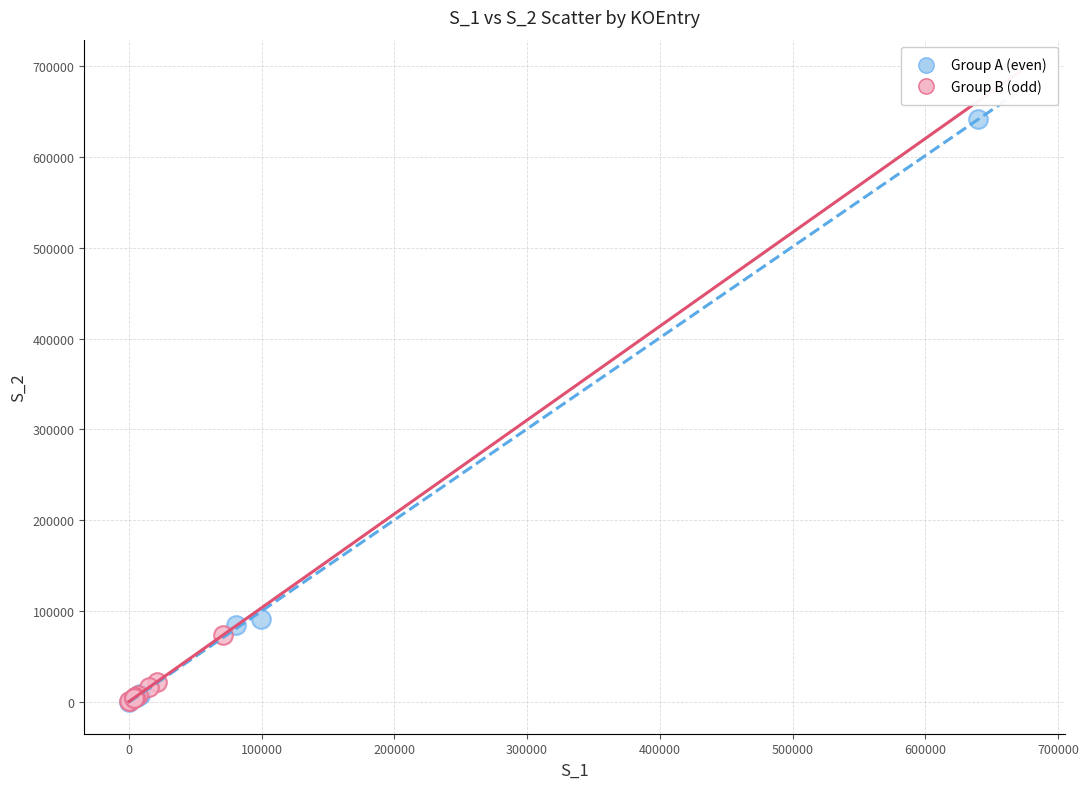

What are all the series names shown in the legend?

Group A (even), Group B (odd)